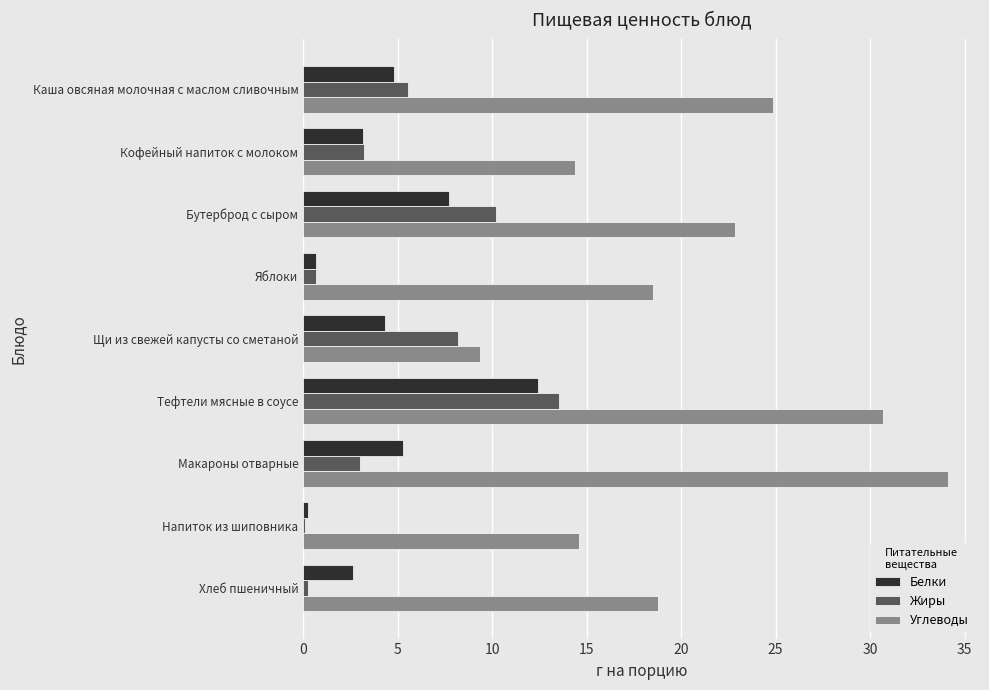

What are all the series names shown in the legend?

Белки, Жиры, Углеводы